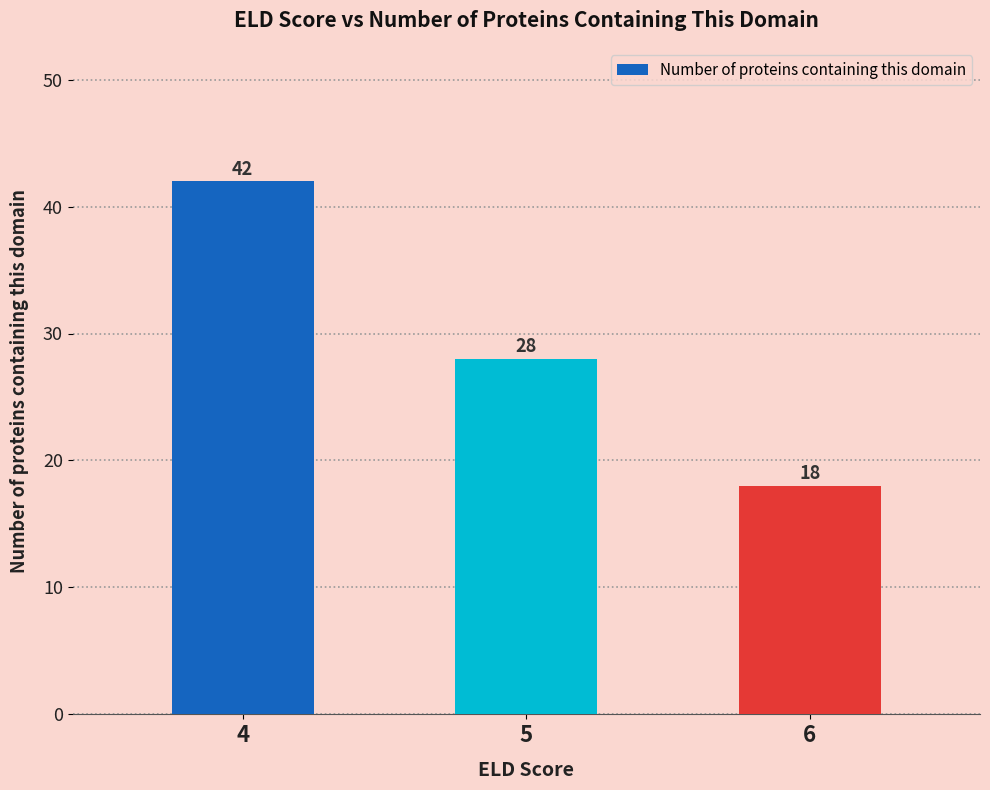

Rank the categories by value from highest to lowest.

4, 5, 6